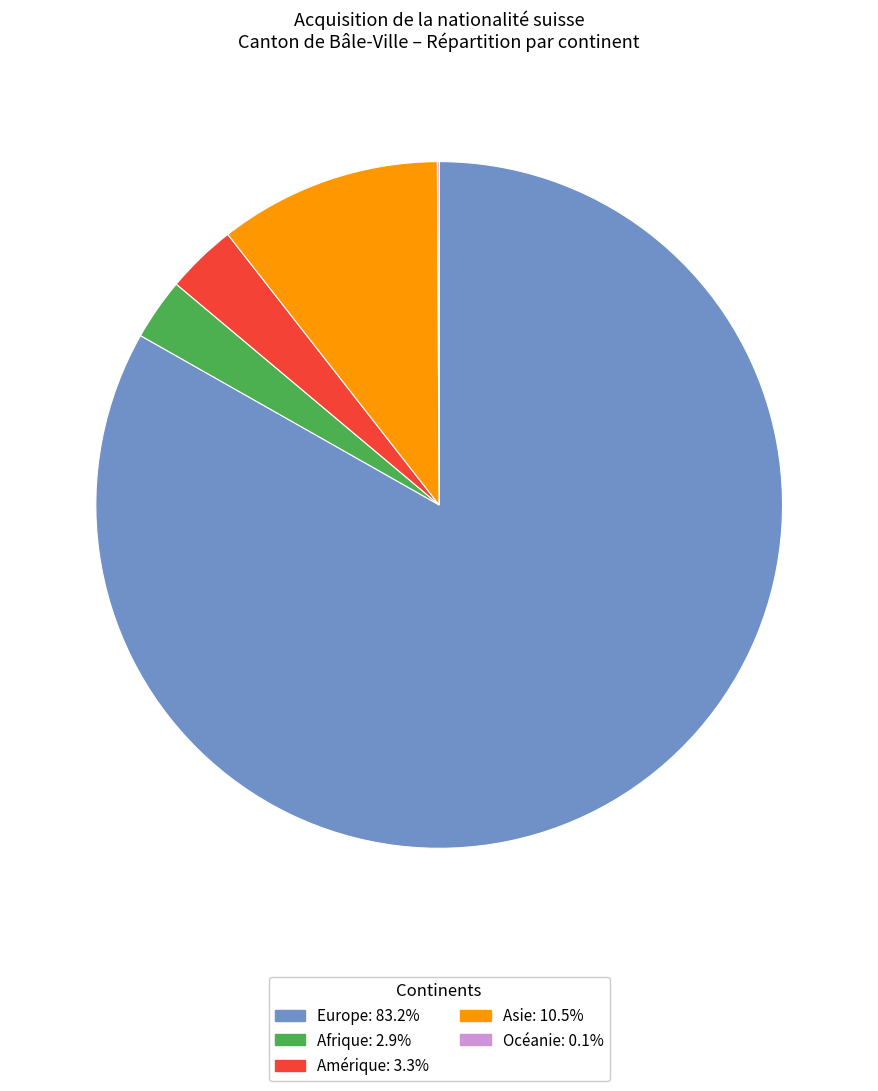

Approximately how many times larger is the value at Europe: 83.2% compared to Asie: 10.5%?

7.9